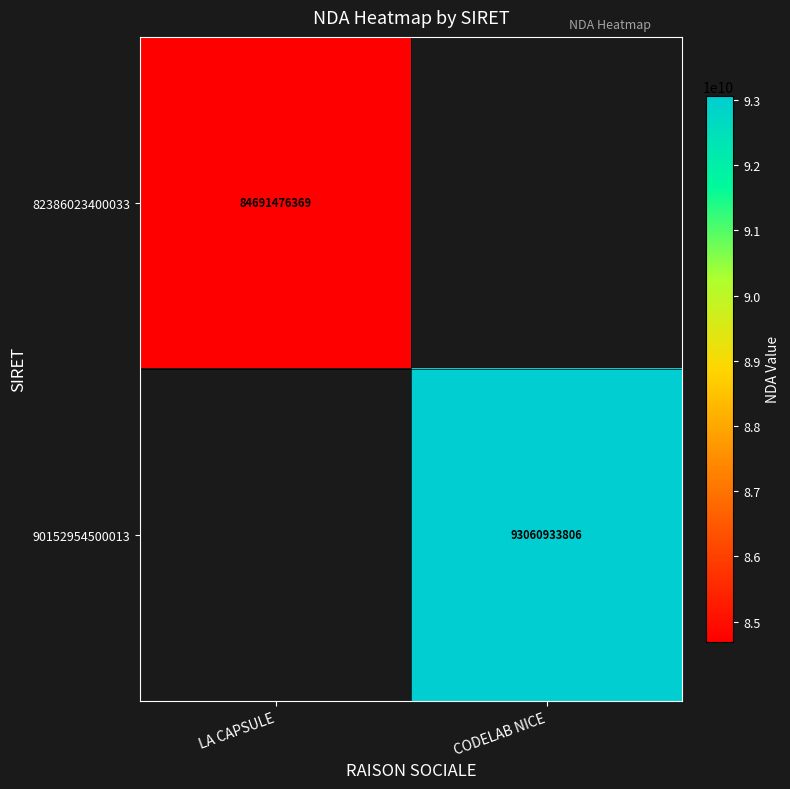

The 82386023400033 series shows 118217821588 at LA CAPSULE. True or false?

False